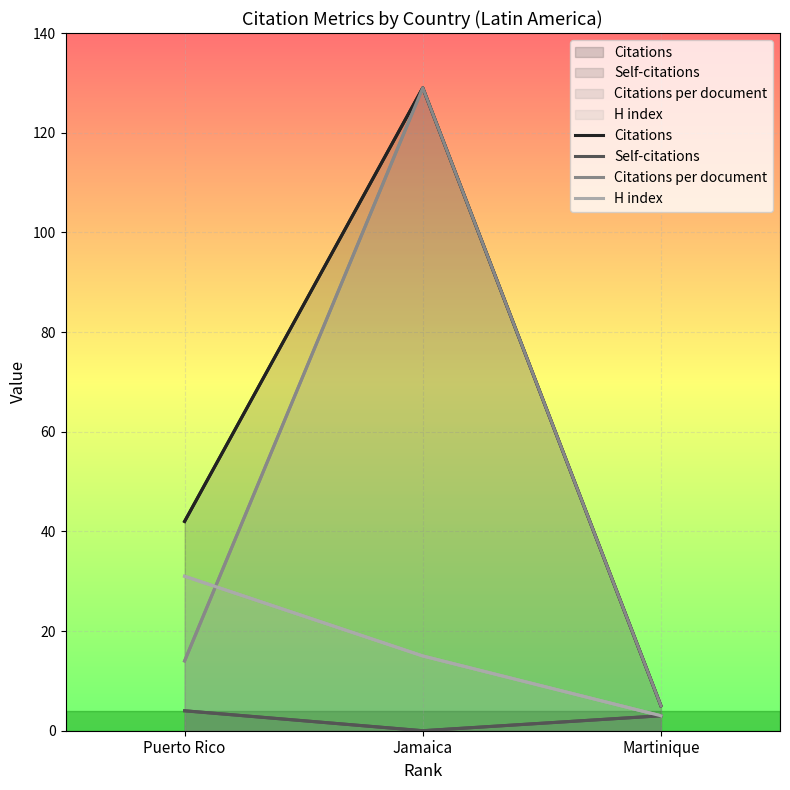

What is the difference between the Citations values at Puerto Rico and Jamaica?

87